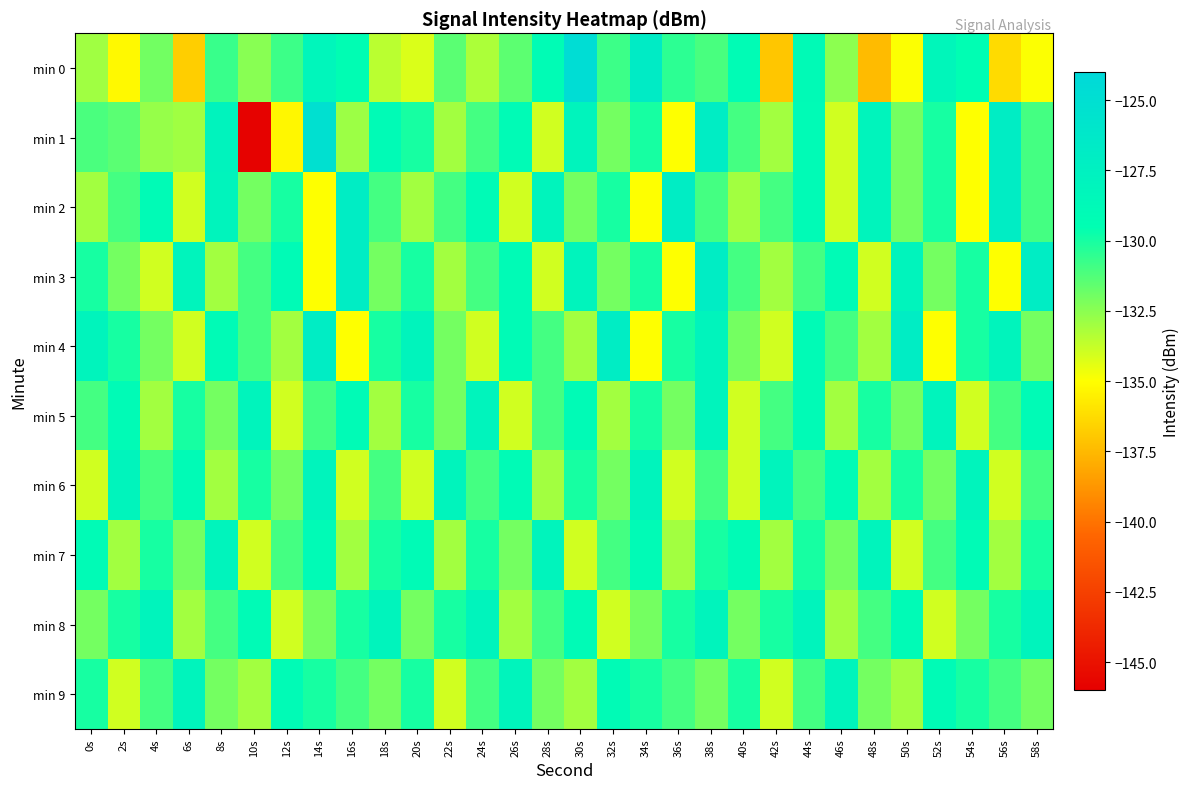

What is the maximum value shown in the chart?

-124.7